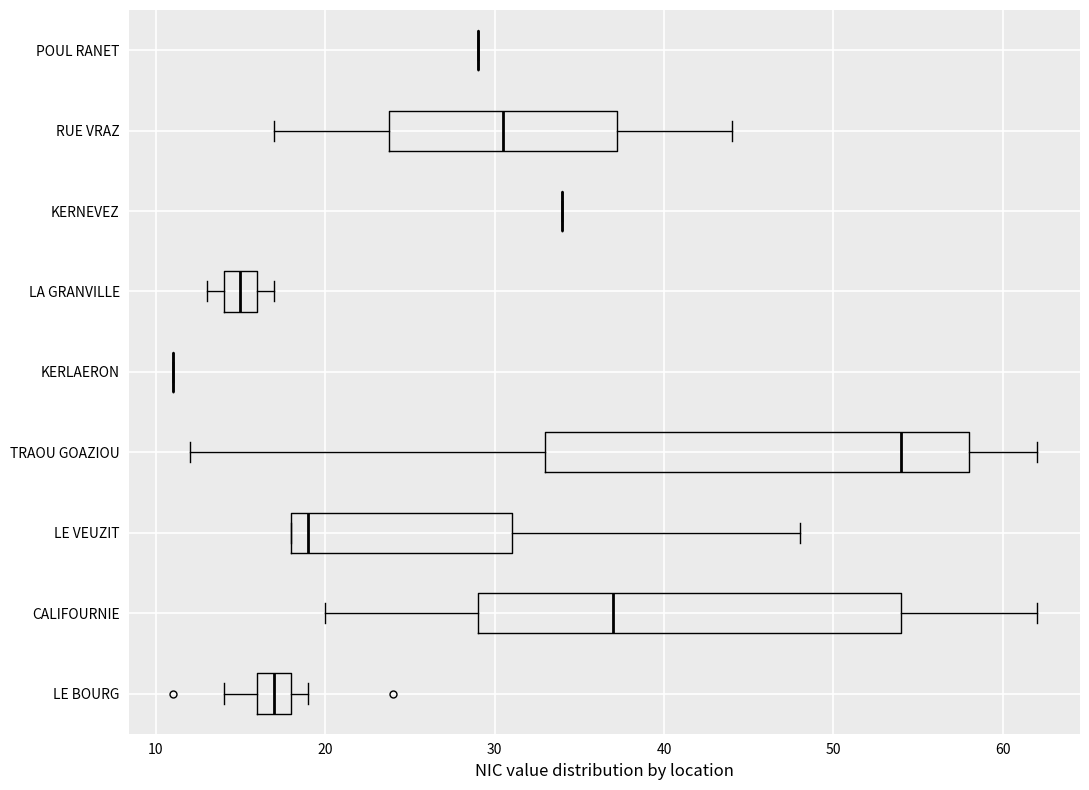

Reading bottom to top, transcribe this box plot: for each box, give where its median line is, the range the box spans, and where its two whiskers end, as read against the x-axis. The values are not printed on the chart, so give them approximately, as read against the axis.

LE BOURG: median 17, box 16 to 18, whiskers 14 to 19
CALIFOURNIE: median 37, box 29 to 54, whiskers 20 to 62
LE VEUZIT: median 19, box 18 to 31, whiskers 18 to 48
TRAOU GOAZIOU: median 54, box 33 to 58, whiskers 12 to 62
KERLAERON: box collapsed to a line at 11, whiskers 11 to 11
LA GRANVILLE: median 15, box 14 to 16, whiskers 13 to 17
KERNEVEZ: box collapsed to a line at 34, whiskers 34 to 34
RUE VRAZ: median 31, box 24 to 37, whiskers 17 to 44
POUL RANET: box collapsed to a line at 29, whiskers 29 to 29